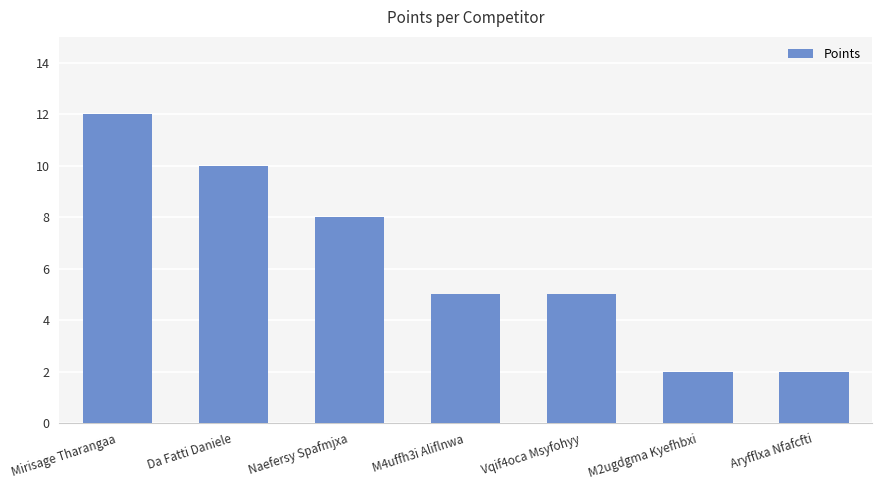

What is the value of the 6th bar from the left?

2